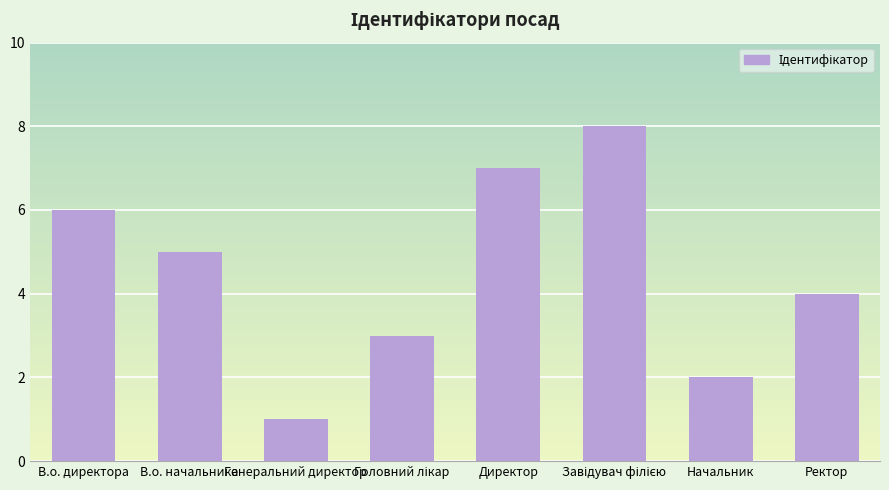

What is the label of the 2nd bar from the right?

Начальник